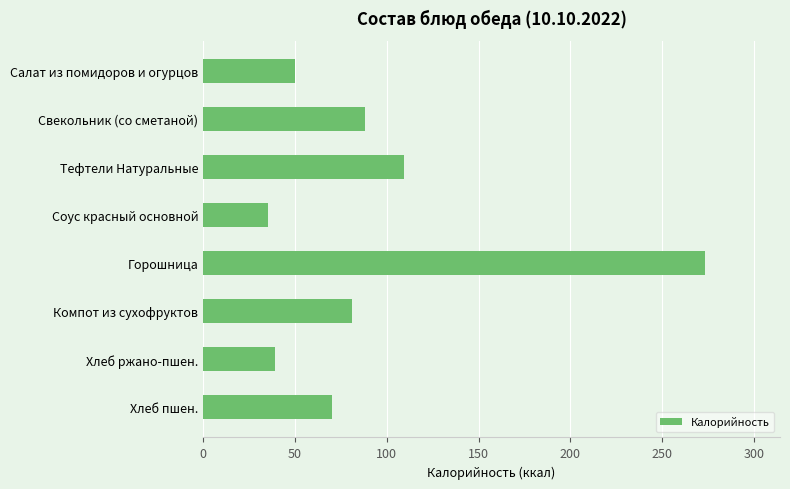

What is the change in value from Соус красный основной to Компот из сухофруктов?

+45.7